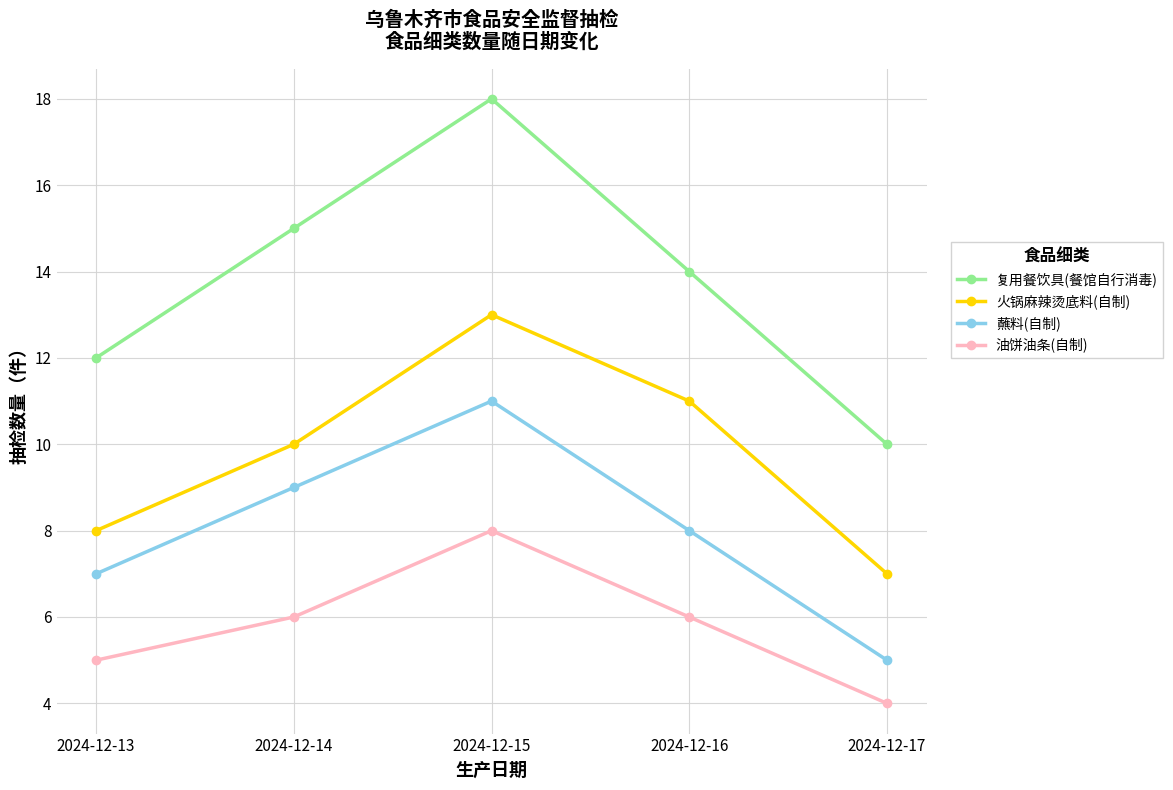

Rank the series by their average value, from highest to lowest.

复用餐饮具(餐馆自行消毒), 火锅麻辣烫底料(自制), 蘸料(自制), 油饼油条(自制)